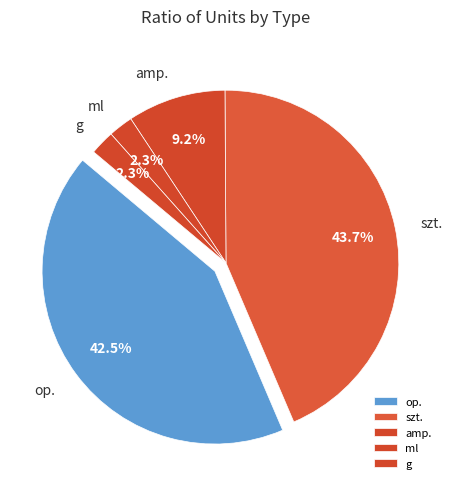

Combined, what portion of the pie is op. and ml?

44.8%